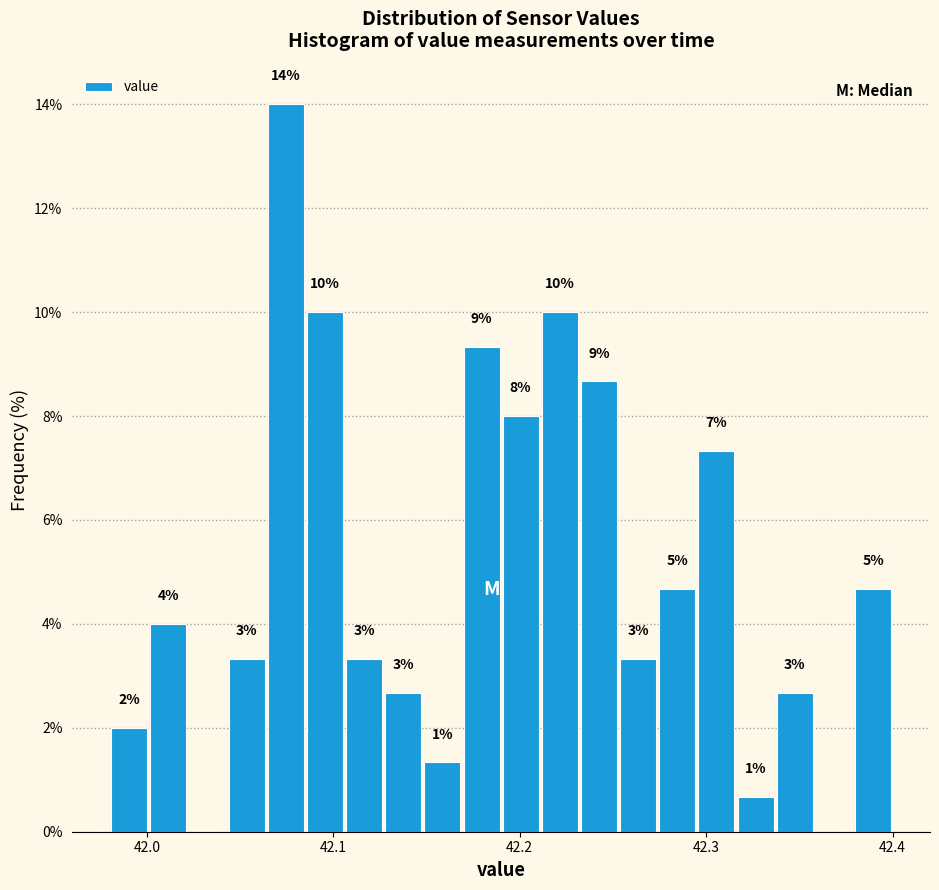

Read against the x-axis, roughly where is the centre of the tallest bar?

42.07